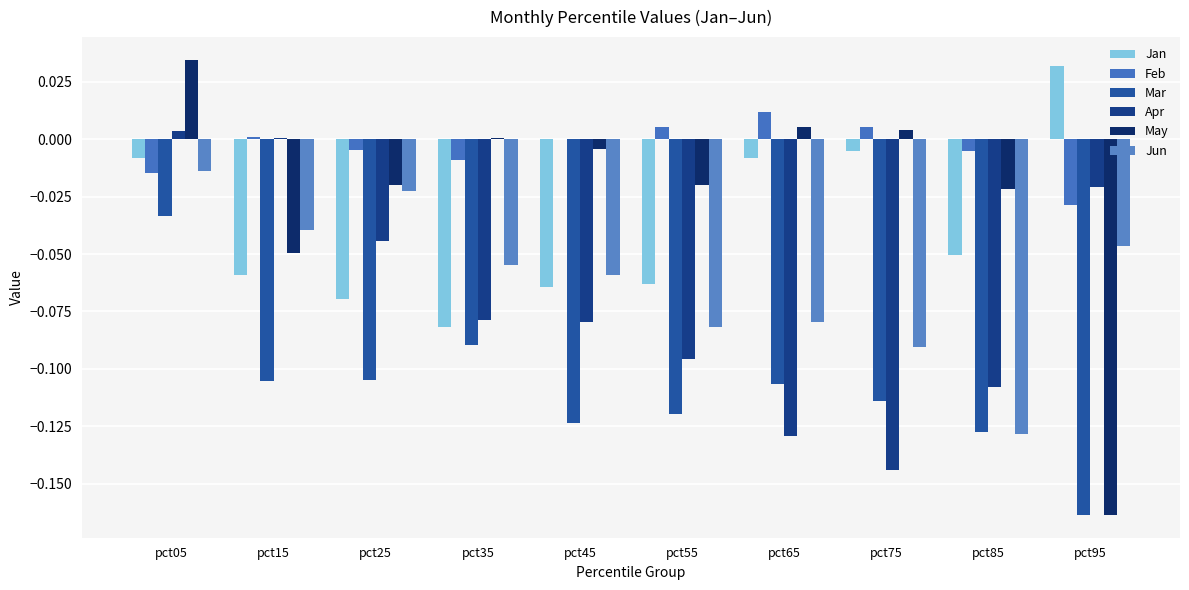

Are the bars horizontal?

No